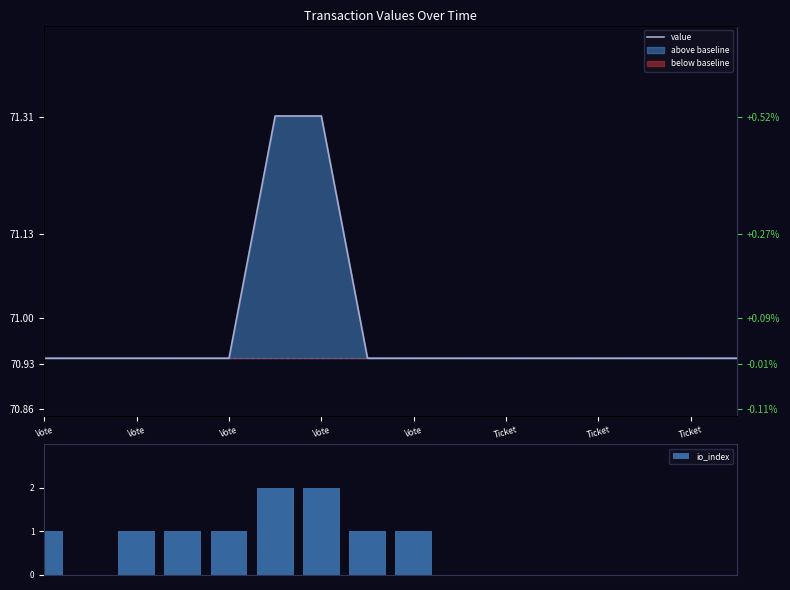

Count the number of categories in the chart.

16